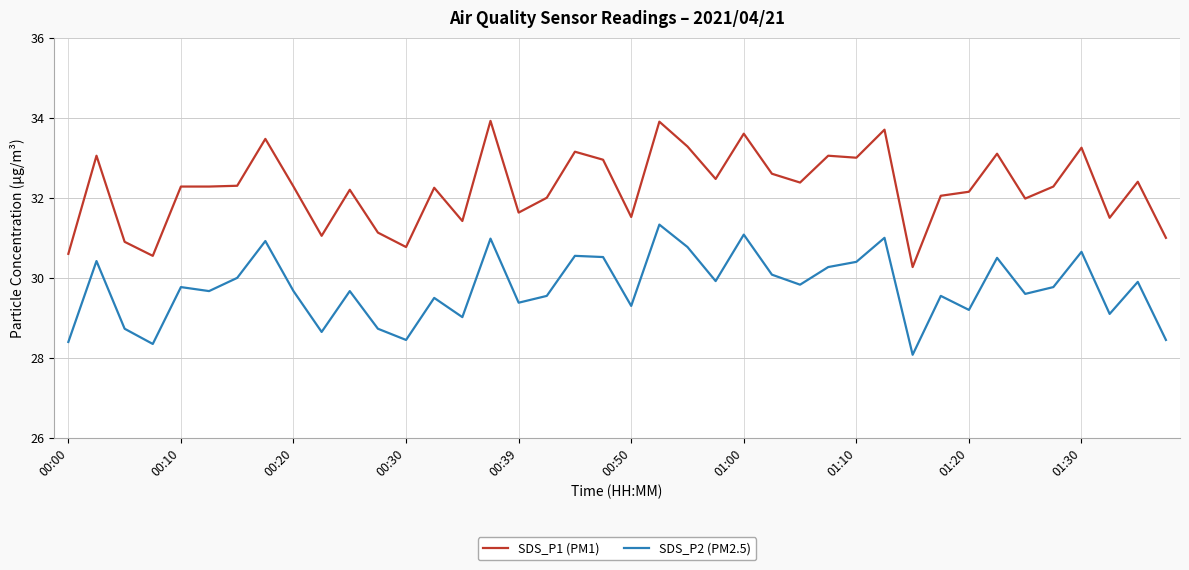

List the series in order of their peak value, lowest first.

SDS_P2 (PM2.5), SDS_P1 (PM1)